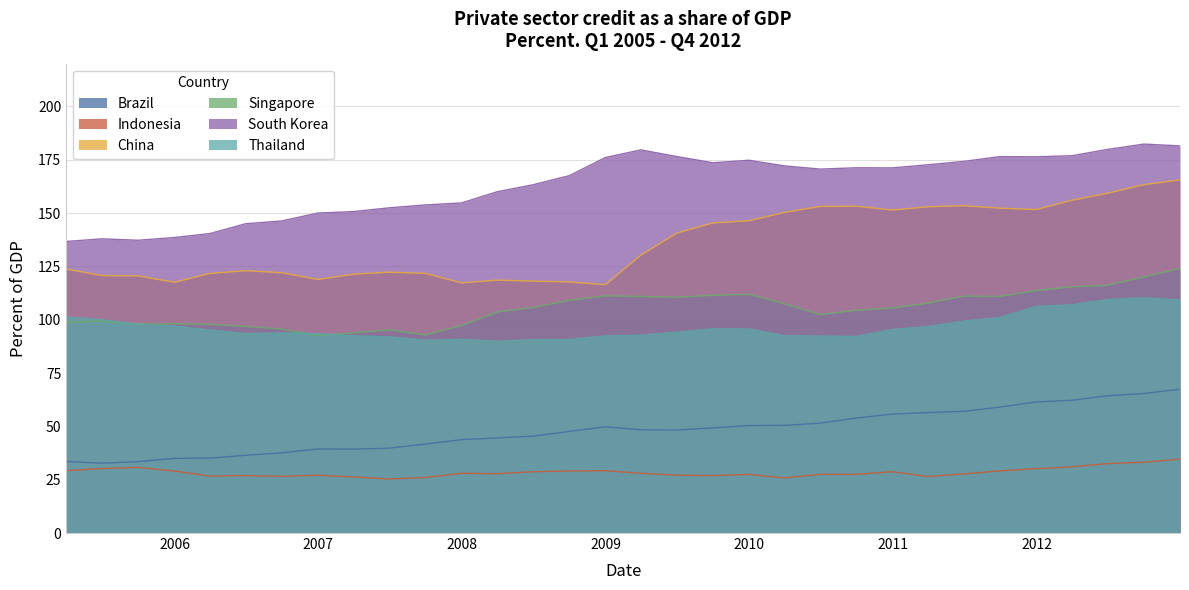

Which has a higher value, 2007-12-31 or 2009-09-30?

2009-09-30